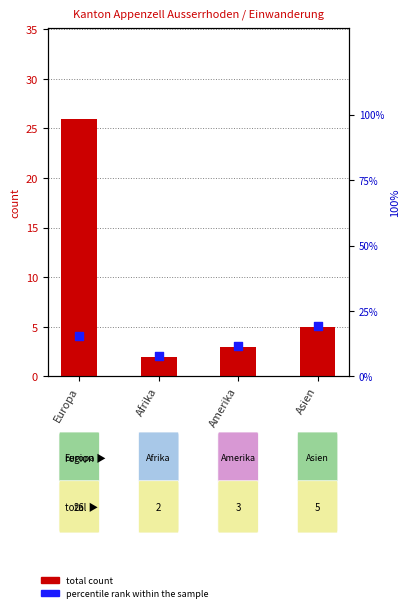

Which series contains the highest Y value?

total count